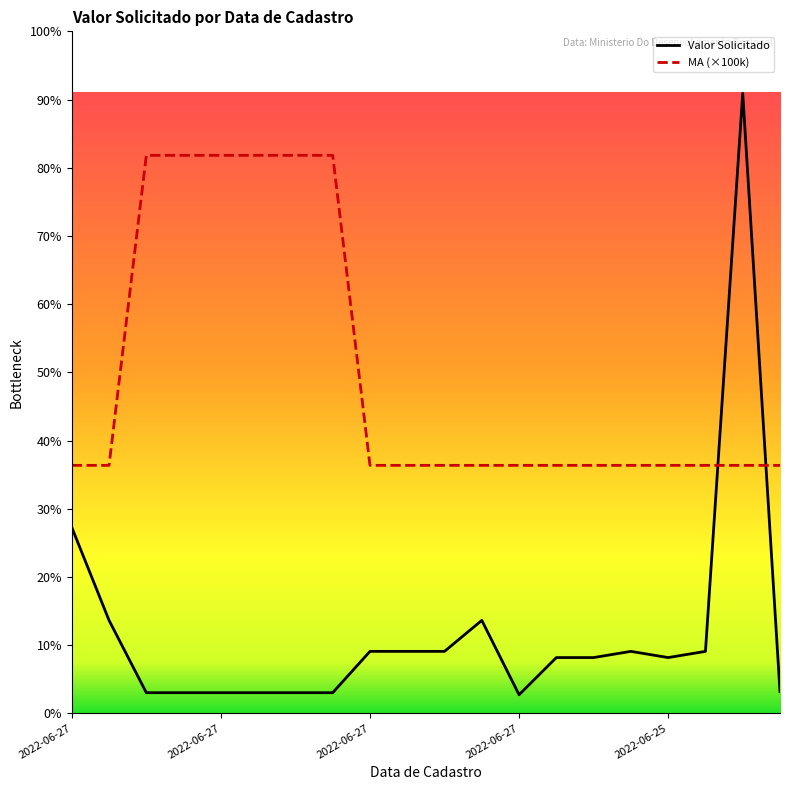

Which series has the largest total across all categories?

MA (×100k)